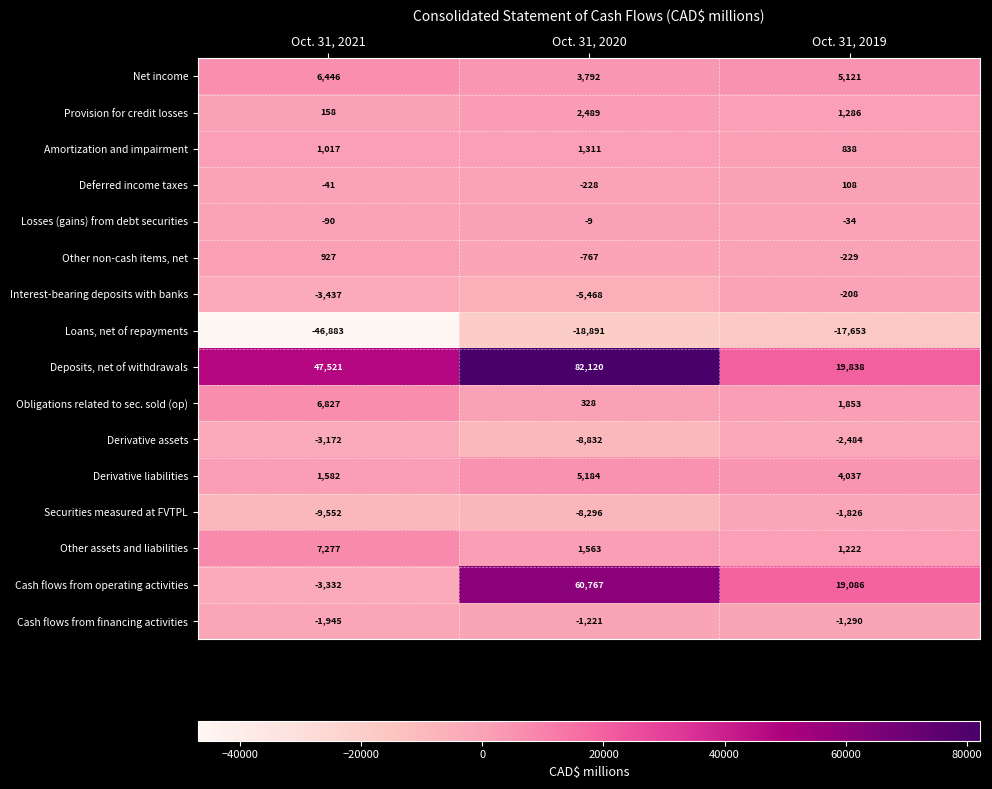

What is the total value across all series at Oct. 31, 2019?

29665